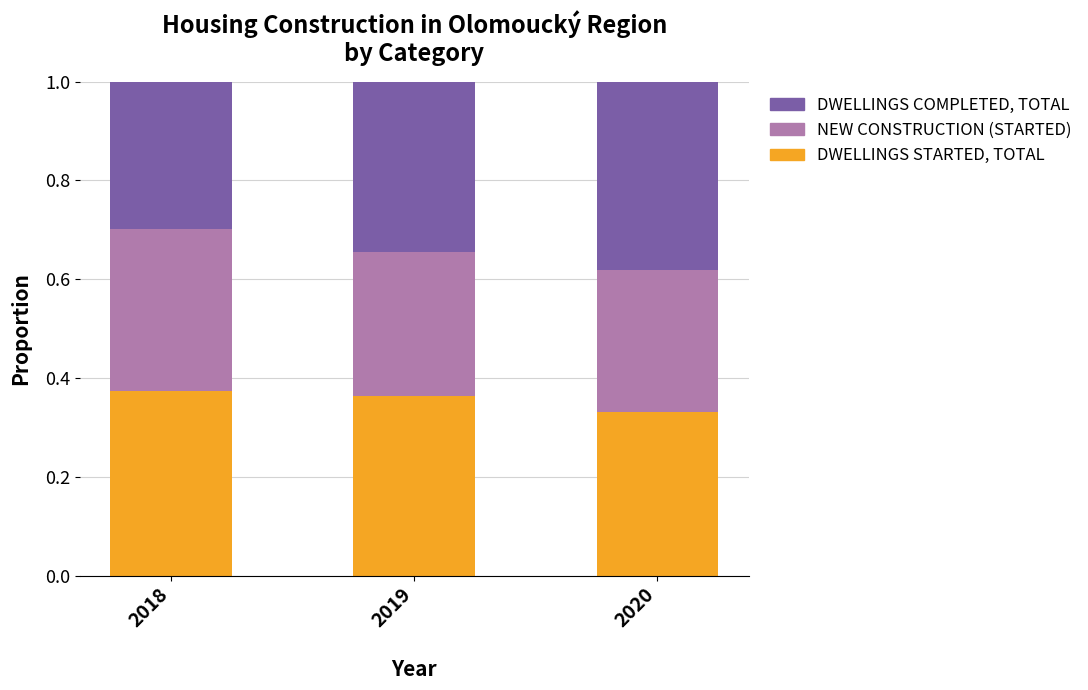

What is the total value across all series at 2019?

1.0